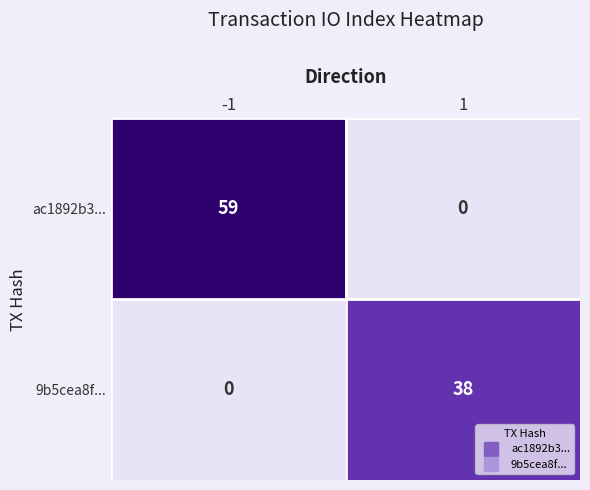

Reading left to right, what are all the values shown in this chart?

ac1892b3...: -1=59	1=0
9b5cea8f...: -1=0	1=38